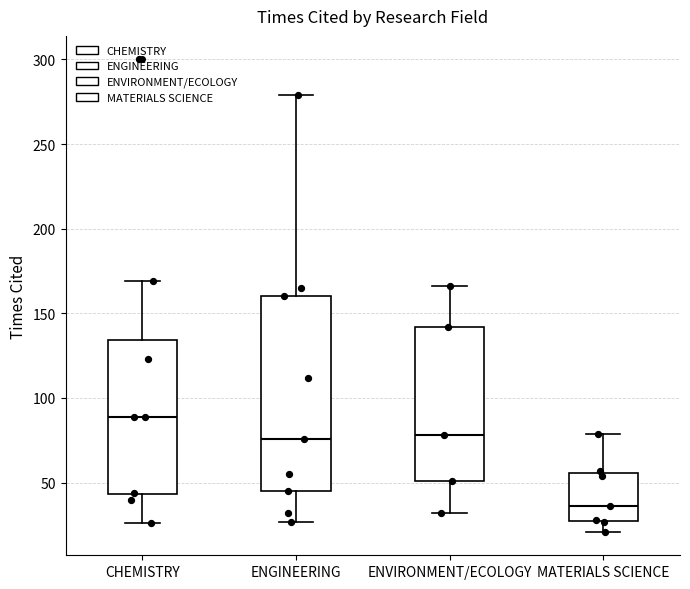

Which box's median line is the lowest?

MATERIALS SCIENCE